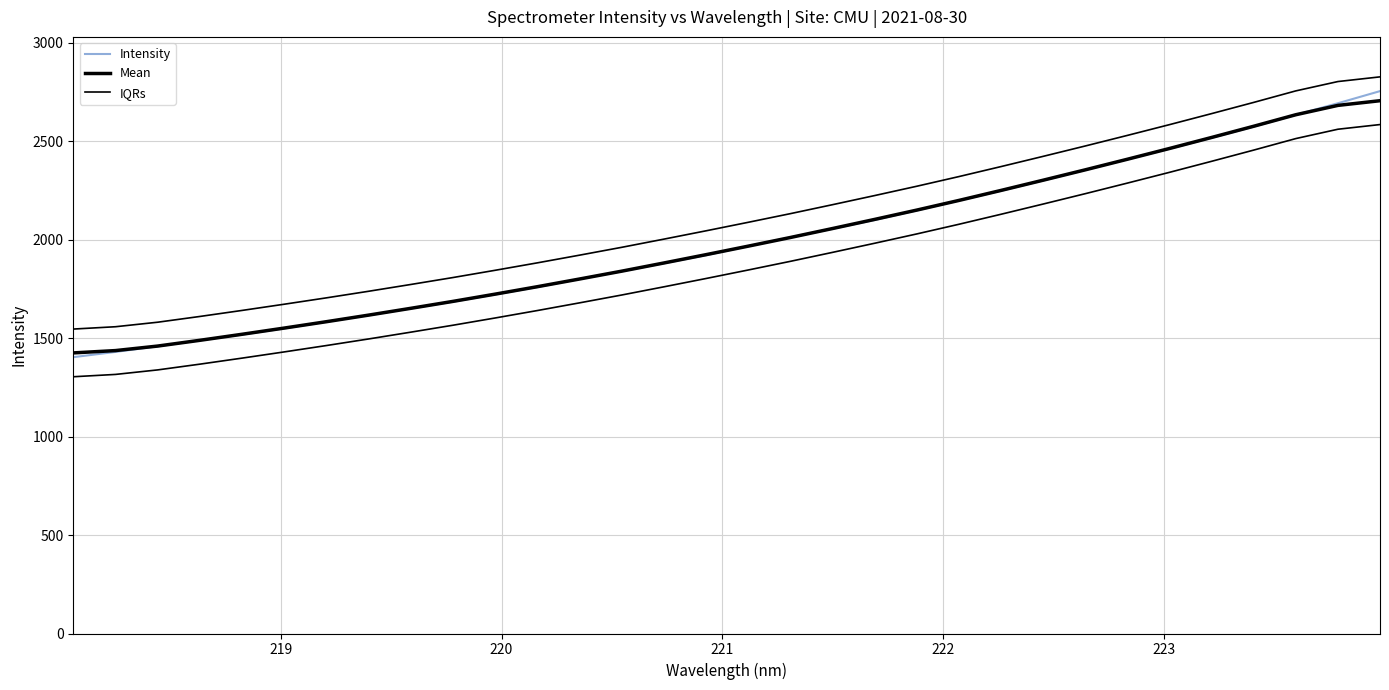

True or false: Mean has more than 2 points higher than both neighbors.

False